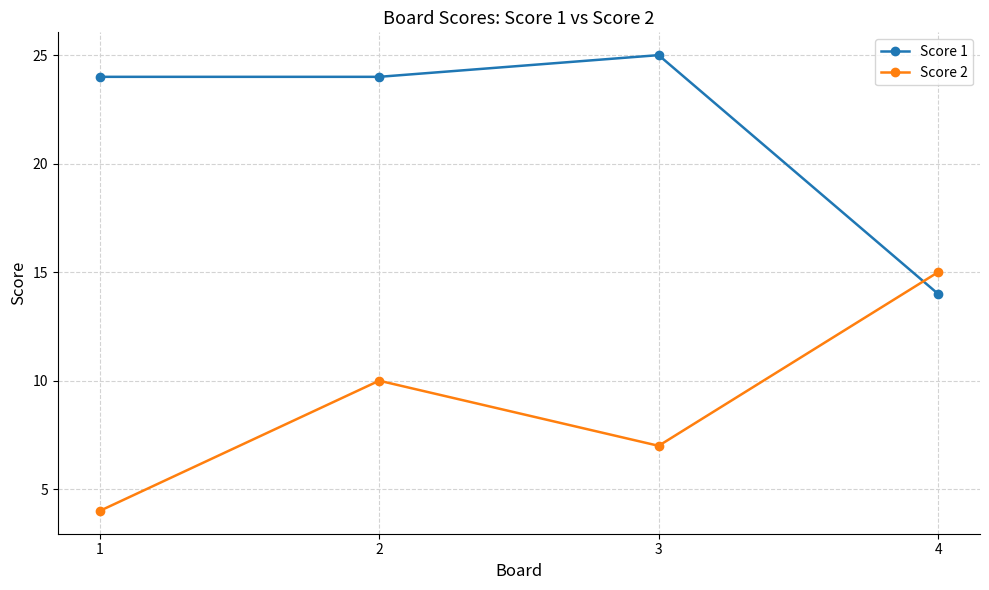

How many categories are shown in the chart?

4